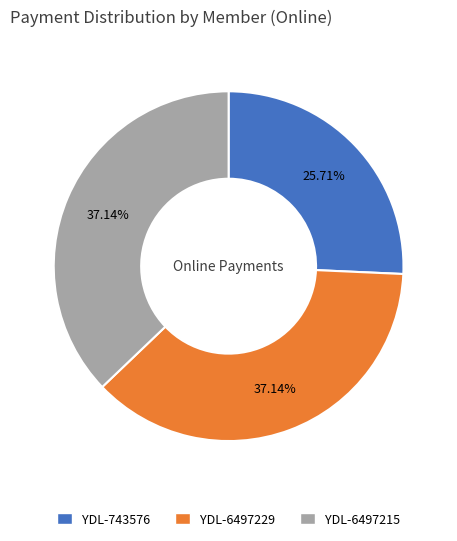

Does YDL-6497229 represent more than half of the total?

No